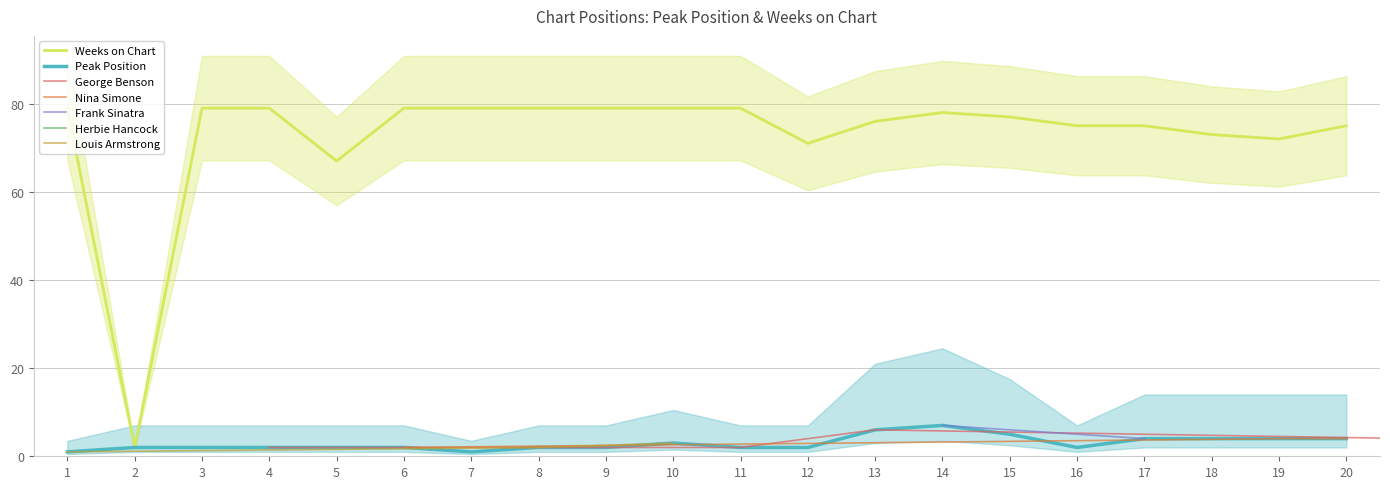

What is the maximum value shown in the chart?

79